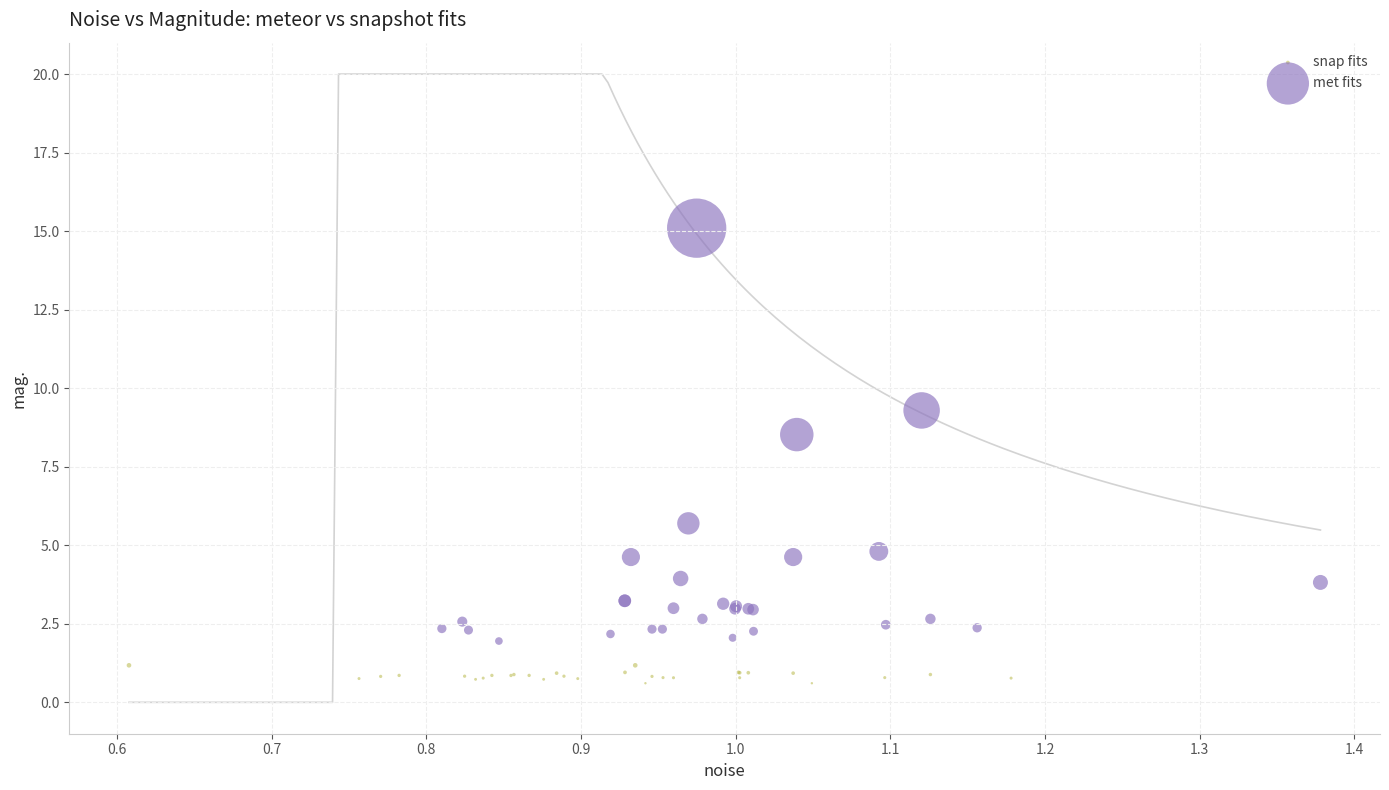

Which series contains the lowest Y value?

snap fits